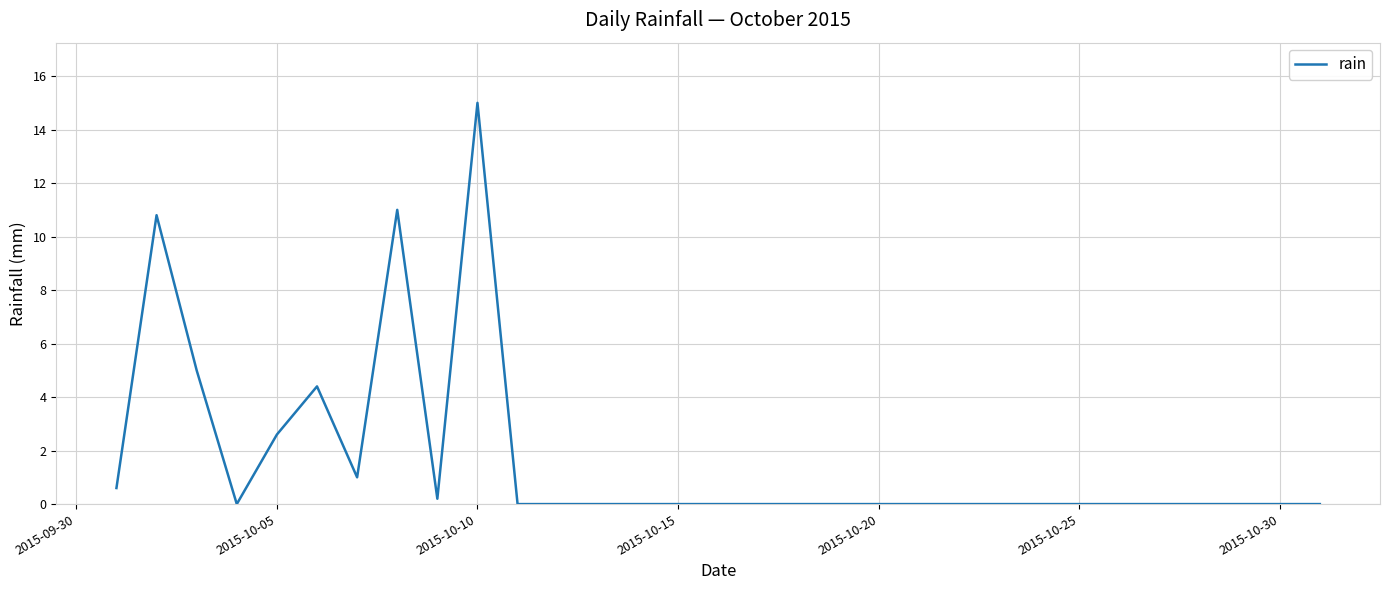

What is the difference between the maximum and minimum values?

15.0